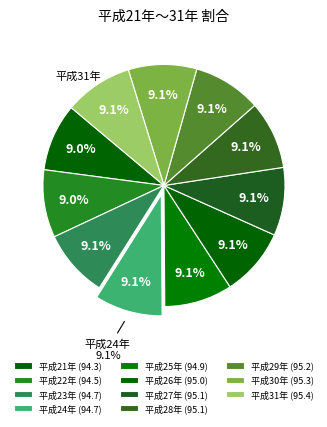

Combined, do 平成31年 and 平成22年 account for over 50%?

No